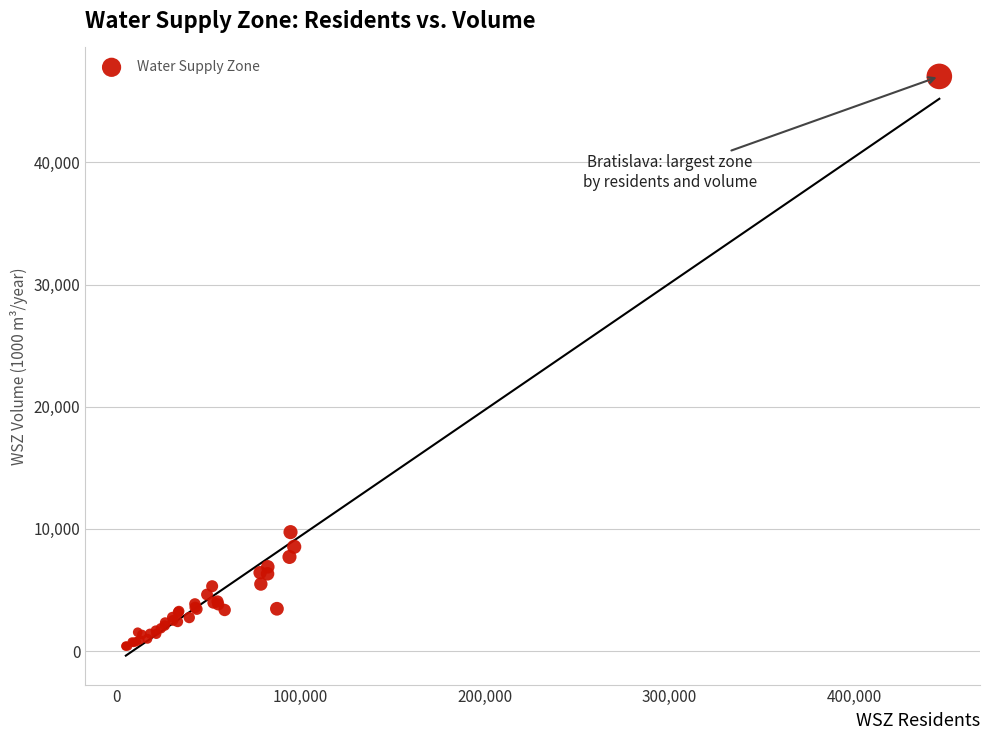

What Y value in the scatter plot is closest to 23712?

9733.4